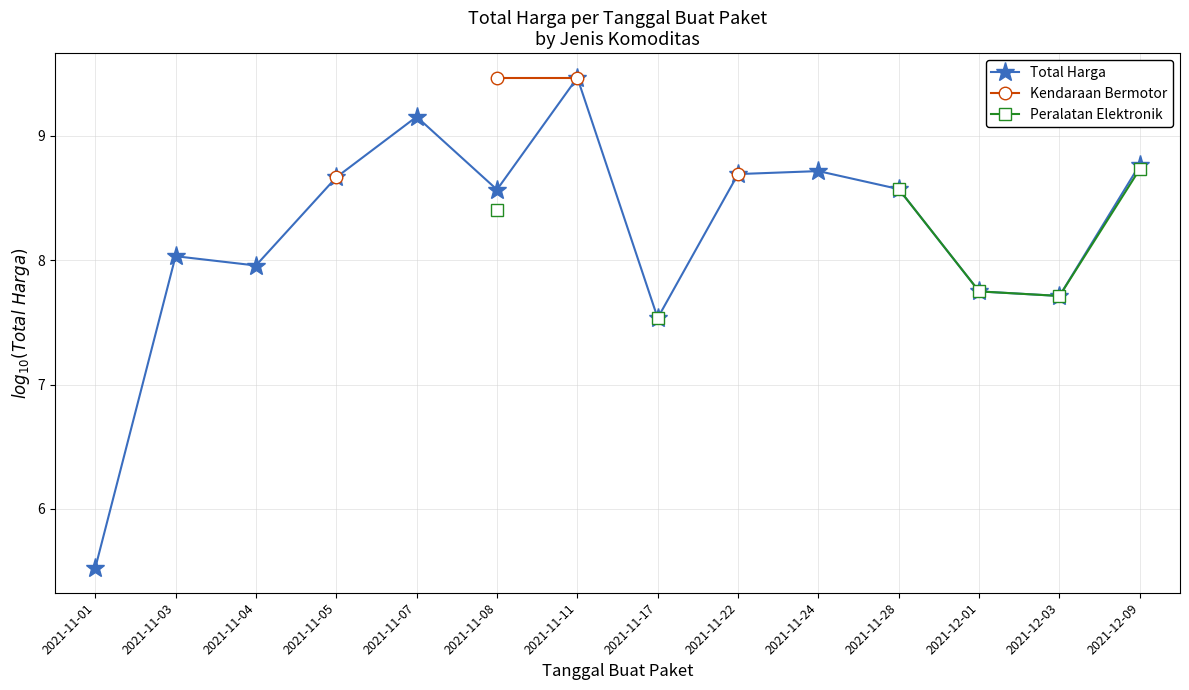

How many times do Kendaraan Bermotor and Total Harga cross each other?

1